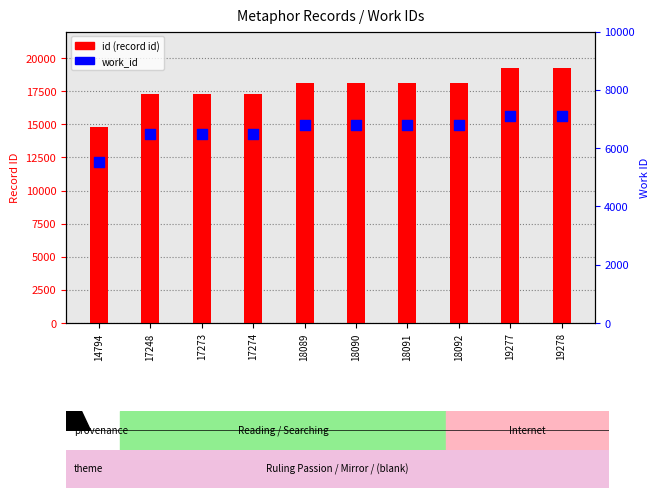

Which series contains the highest Y value?

id